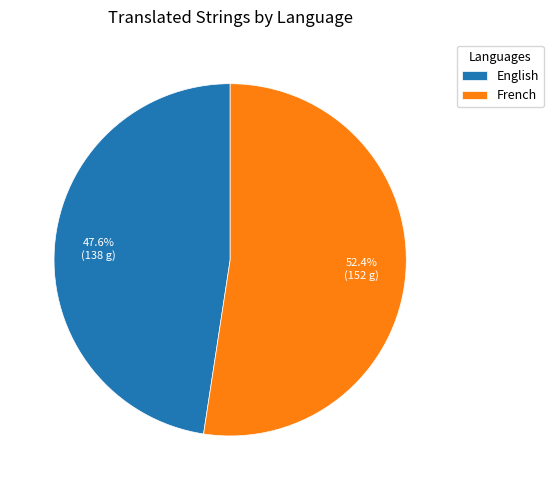

How many segments does this pie chart have?

2